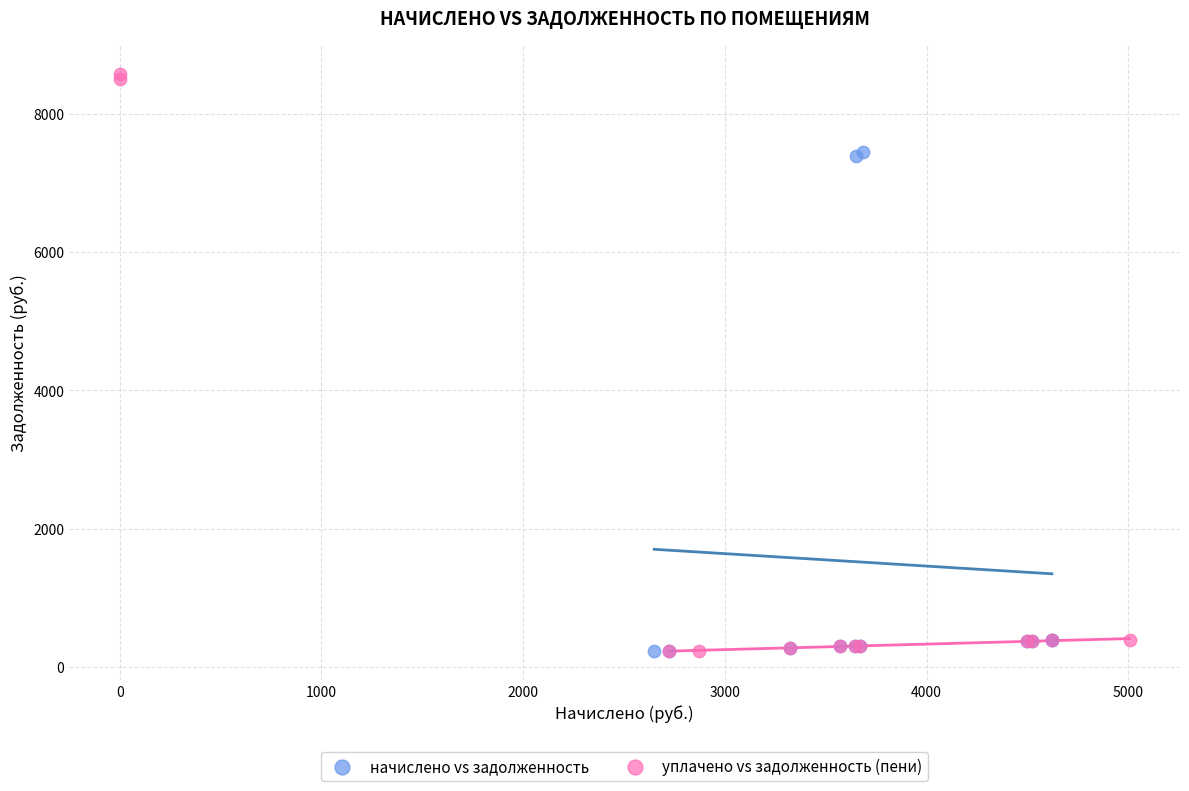

Which series reaches the maximum Y coordinate?

уплачено vs задолженность (пени)